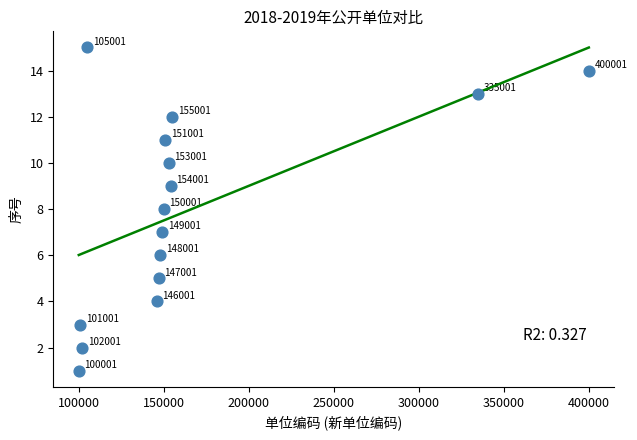

What is the range of X values (max minus min)?

300000